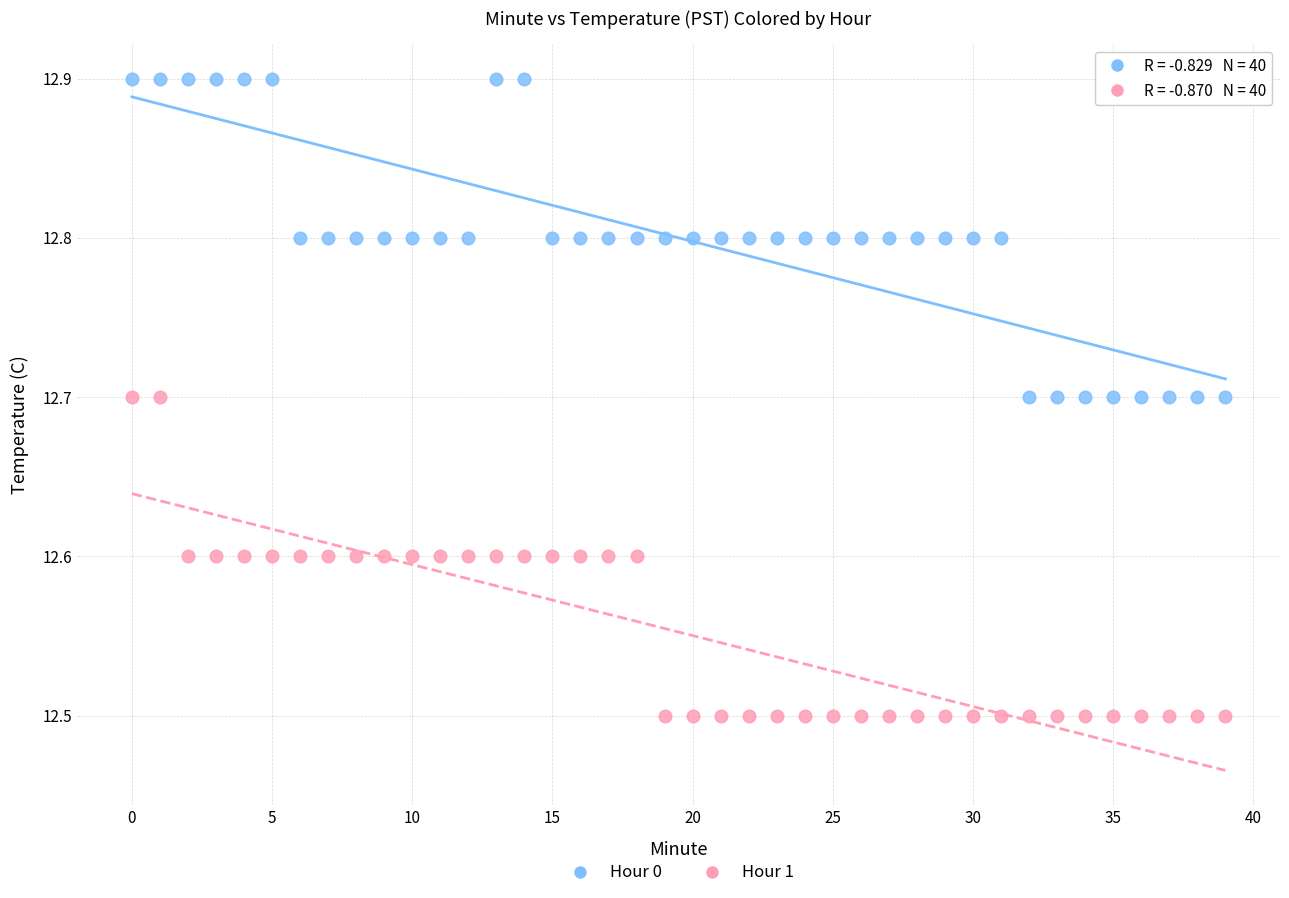

Which series contains the highest Y value?

Hour 0